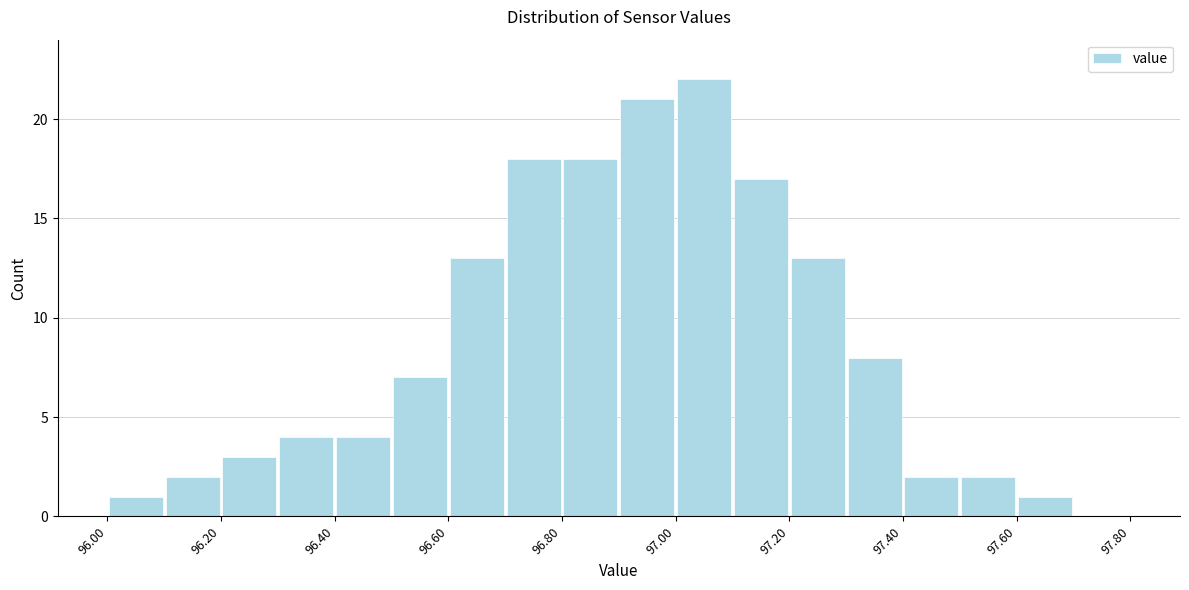

What is the height of the bar covering 96.0 to 96.1 on the x-axis? The values are not printed on the chart, so give them approximately, as read against the axis.

1